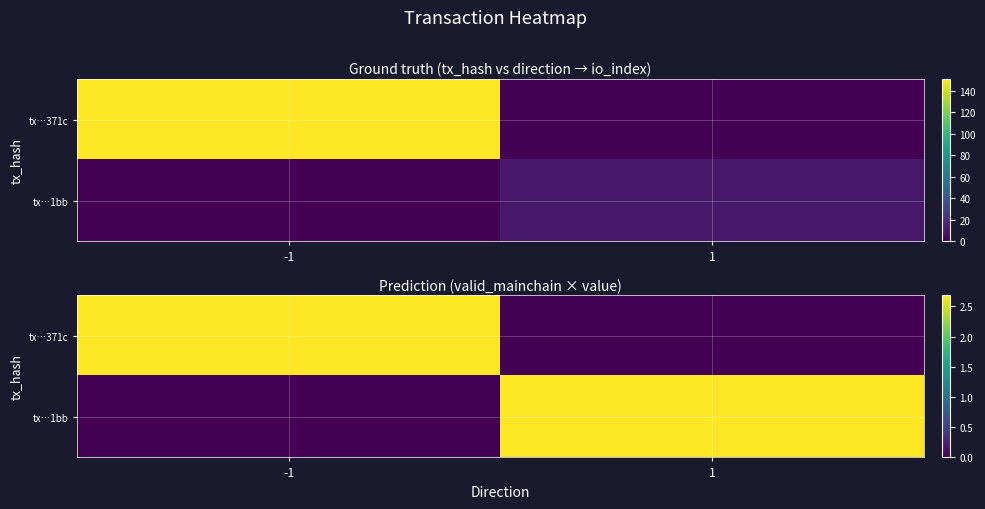

At which label is tx…371c closest to 1?

1